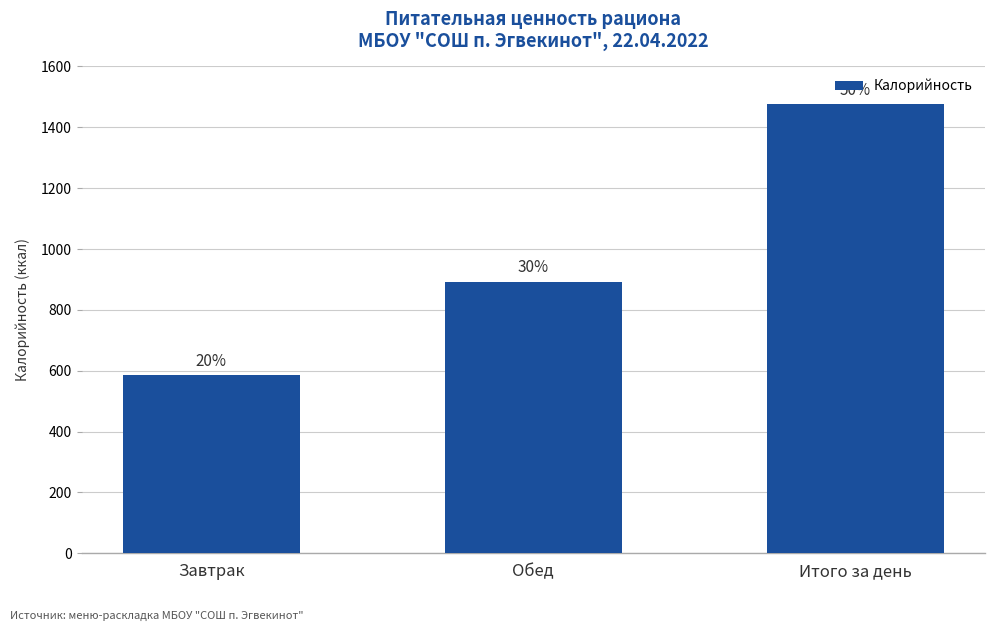

Are the bars horizontal?

No